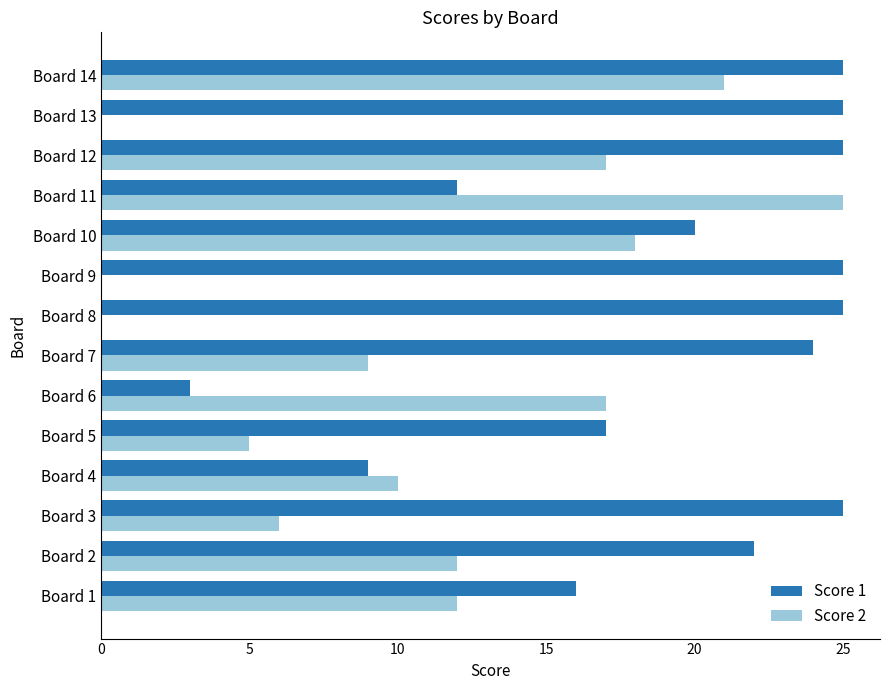

What is the greatest value displayed?

25